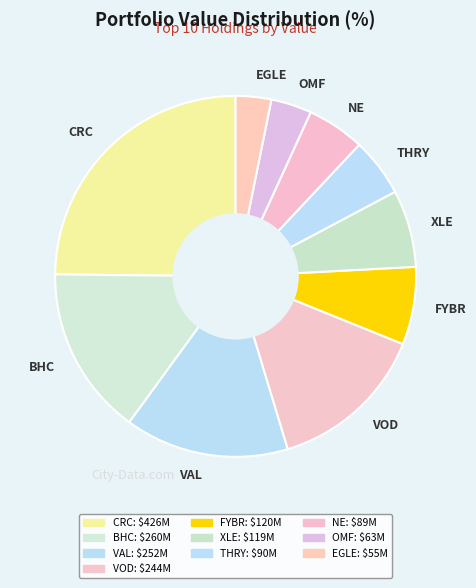

Approximately how many times larger is the value at XLE compared to FYBR?

1.0